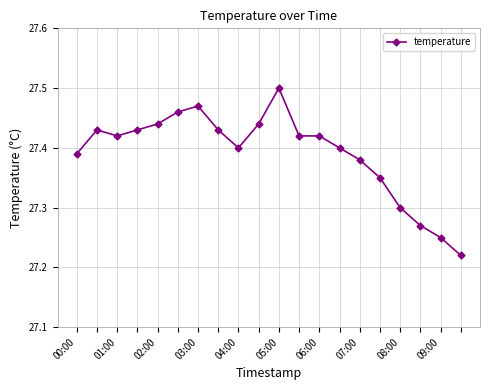

Count the values in the range 27 to 28.

20